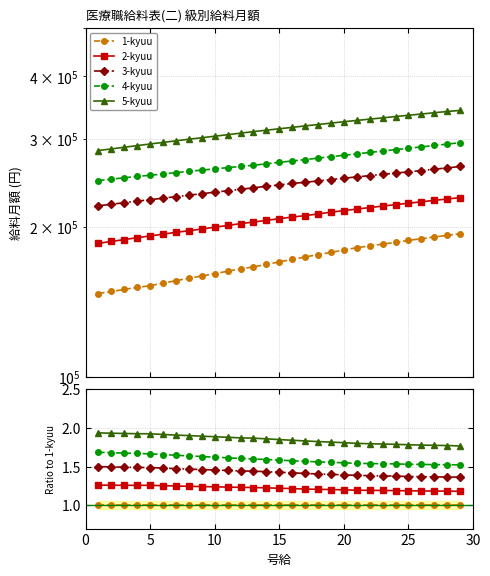

List the series in order of their peak value, lowest first.

1-kyuu, 2-kyuu, 3-kyuu, 4-kyuu, 5-kyuu